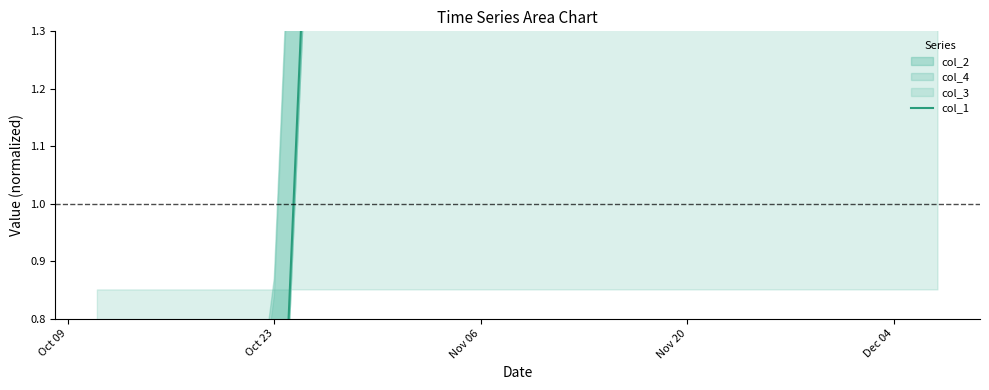

Does the chart display data point markers on the line(s)?

No